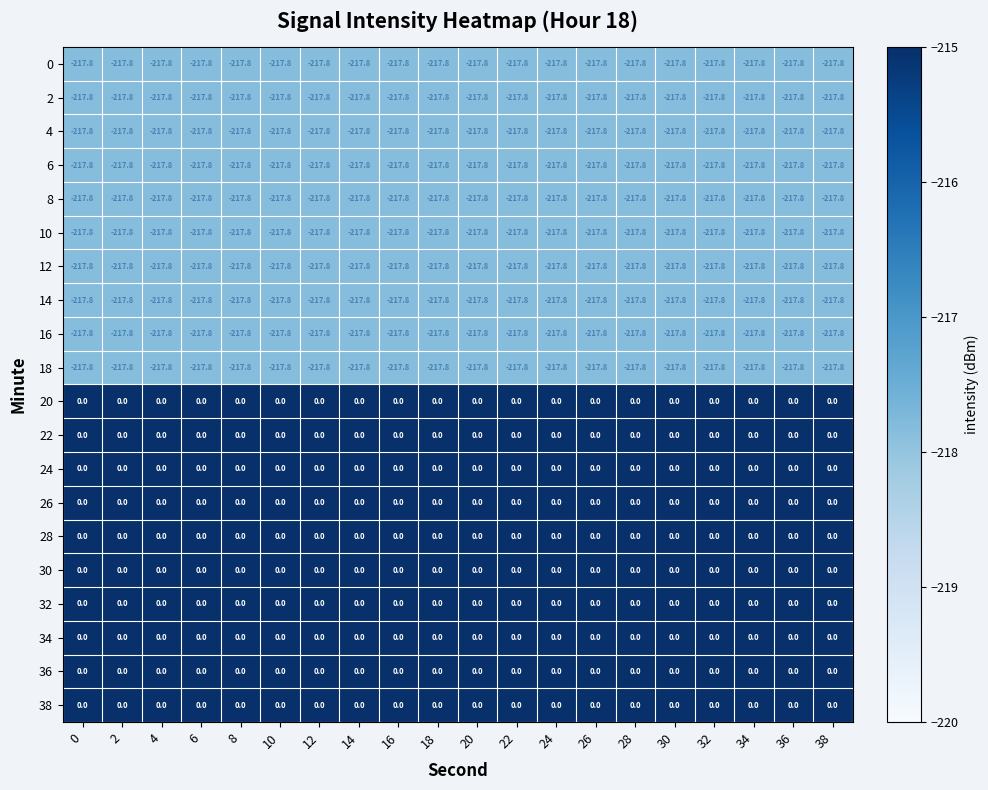

Count the number of categories in the chart.

20